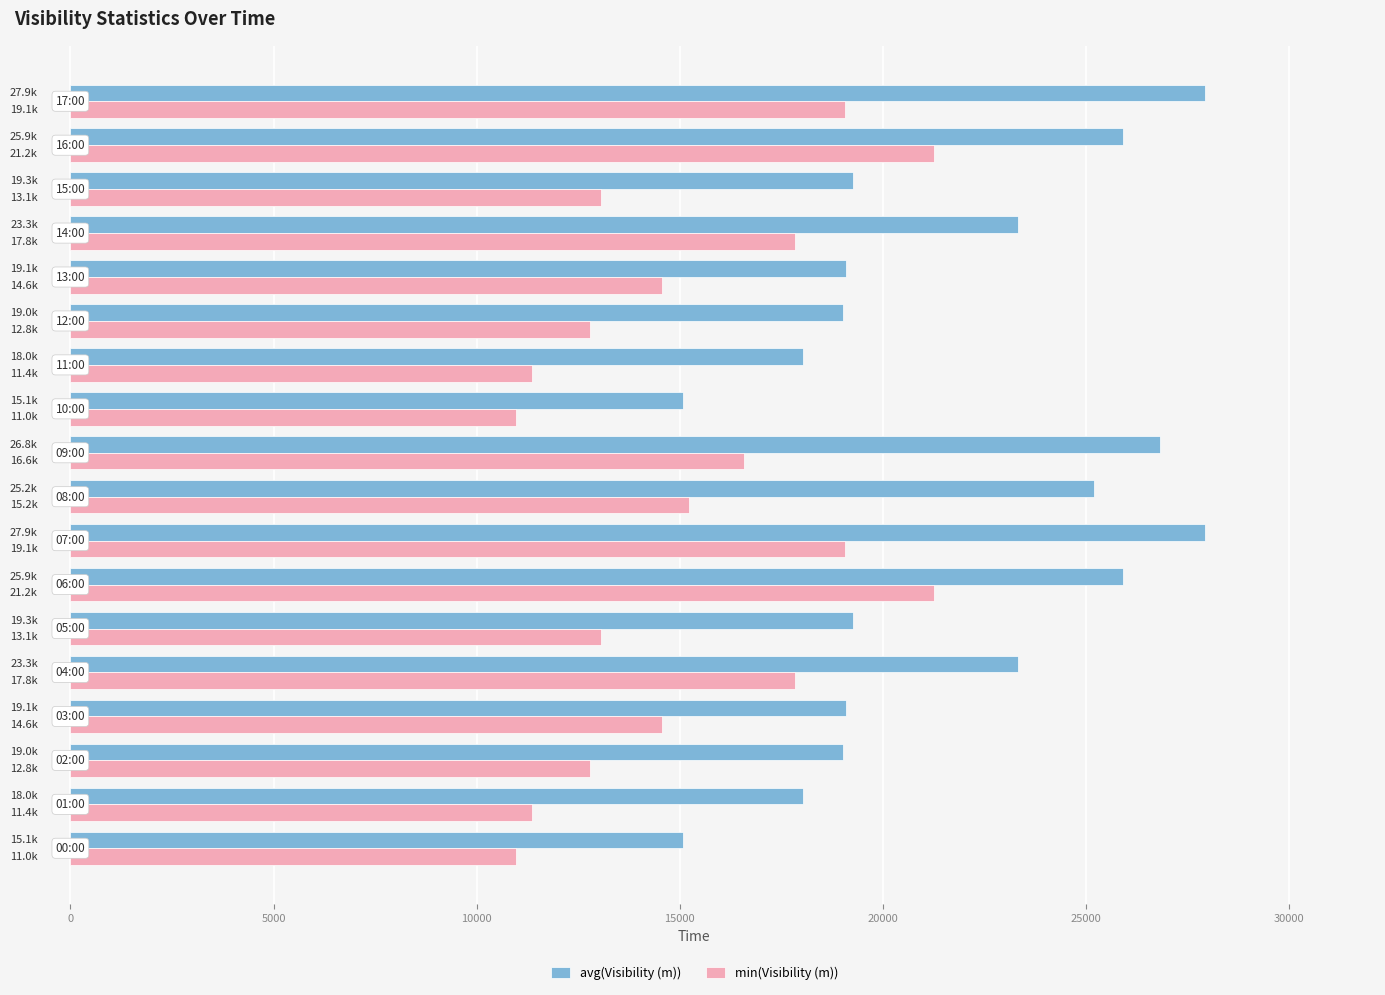

What is the sum of all min(Visibility (m)) values?

273574